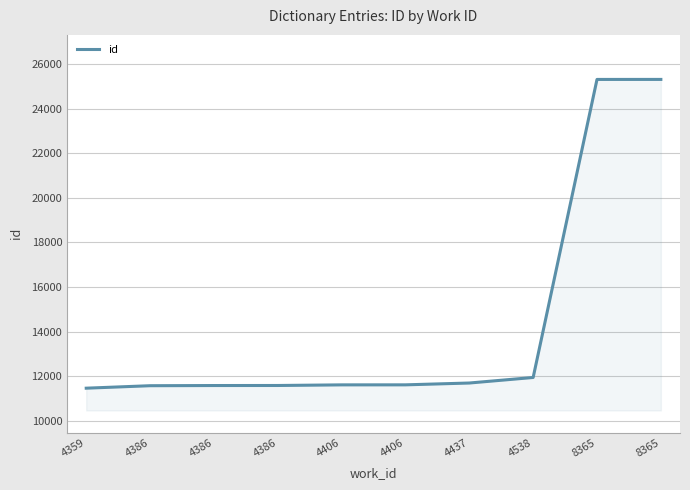

Rank the categories by value from highest to lowest.

8365, 8365, 4538, 4437, 4406, 4406, 4386, 4386, 4386, 4359